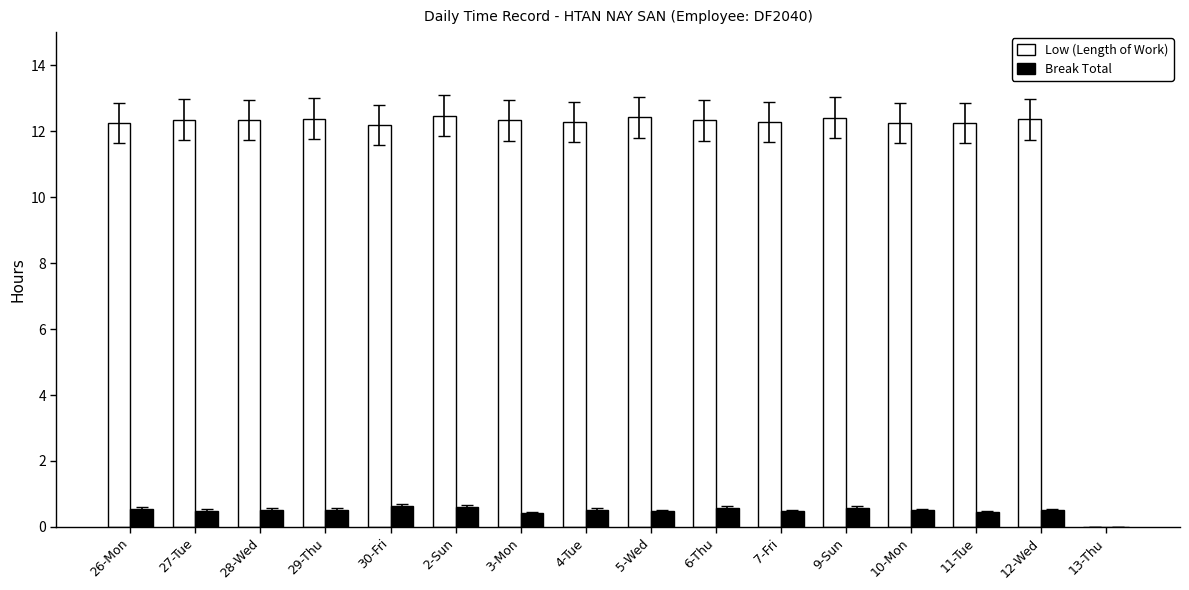

What is the total value across all series at 6-Thu?

12.9